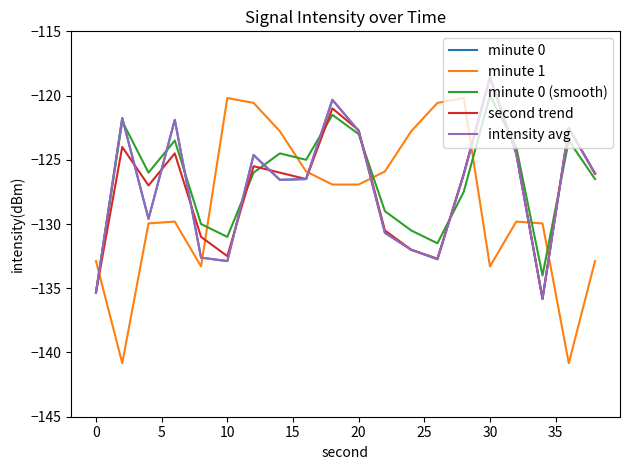

Where is minute 1 nearest to the value -130?

5